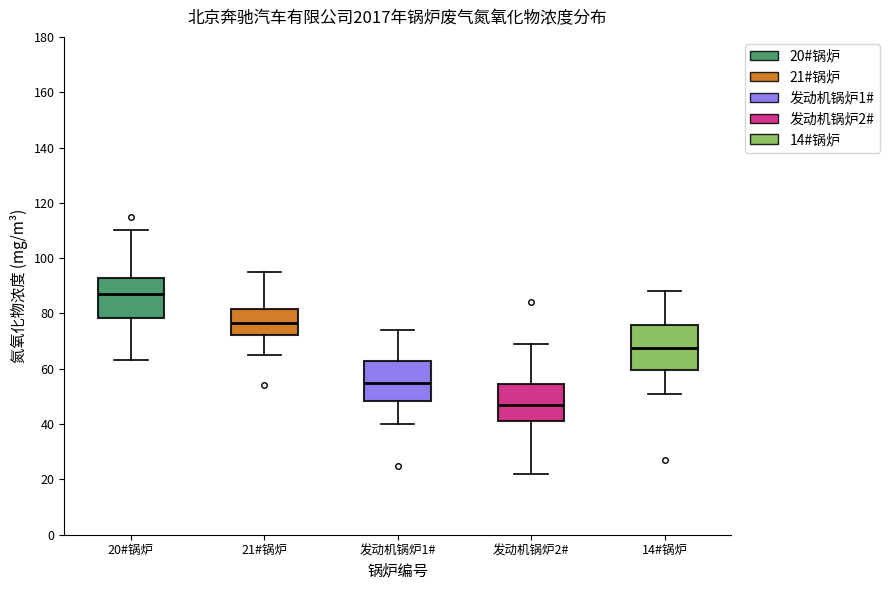

Reading left to right, transcribe this box plot: for each box, give where its median line is, the range the box spans, and where its two whiskers end, as read against the y-axis. The values are not printed on the chart, so give them approximately, as read against the axis.

20#锅炉: median 88, box 78 to 92, whiskers 64 to 110
21#锅炉: median 76, box 72 to 82, whiskers 66 to 96
发动机锅炉1#: median 56, box 48 to 62, whiskers 40 to 74
发动机锅炉2#: median 48, box 42 to 54, whiskers 22 to 70
14#锅炉: median 68, box 60 to 76, whiskers 52 to 88